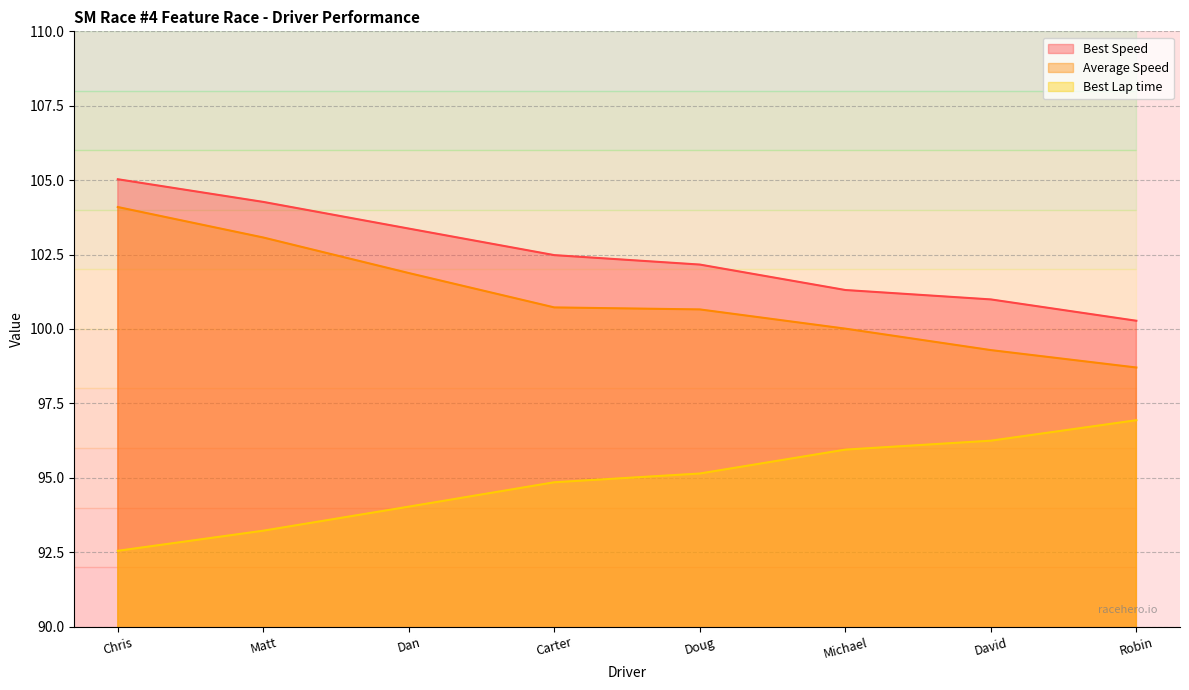

What position from the left is Robin?

8